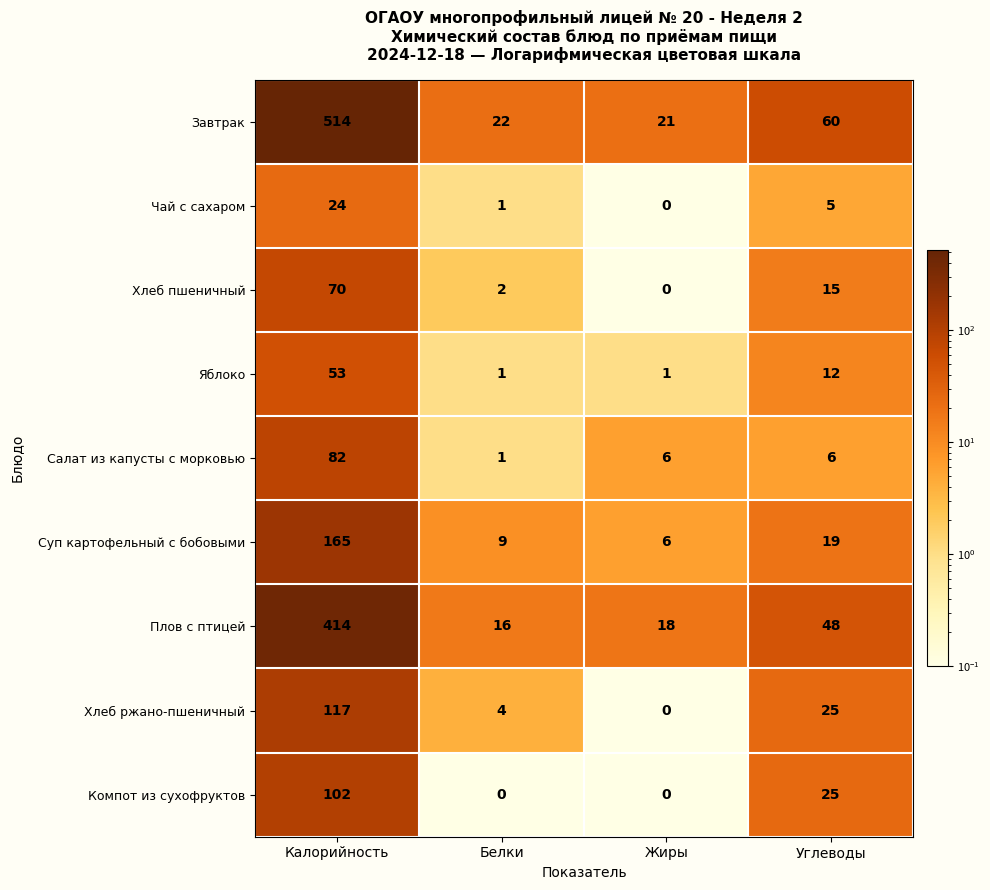

The Хлеб ржано-пшеничный series shows 25 at Углеводы. True or false?

True